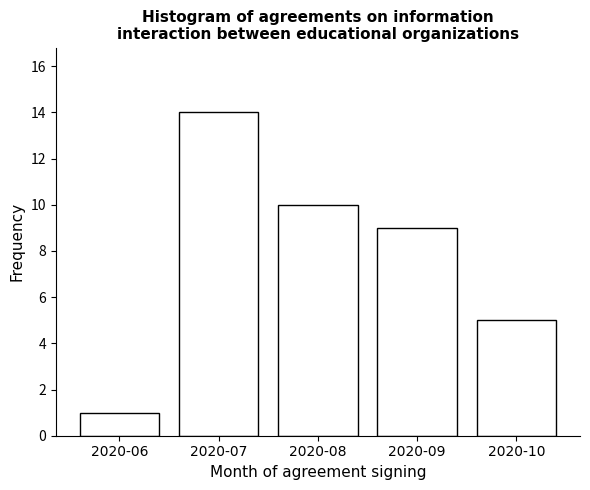

Reading left to right, what are all the values shown in this chart?

2020-06=1	2020-07=14	2020-08=10	2020-09=9	2020-10=5